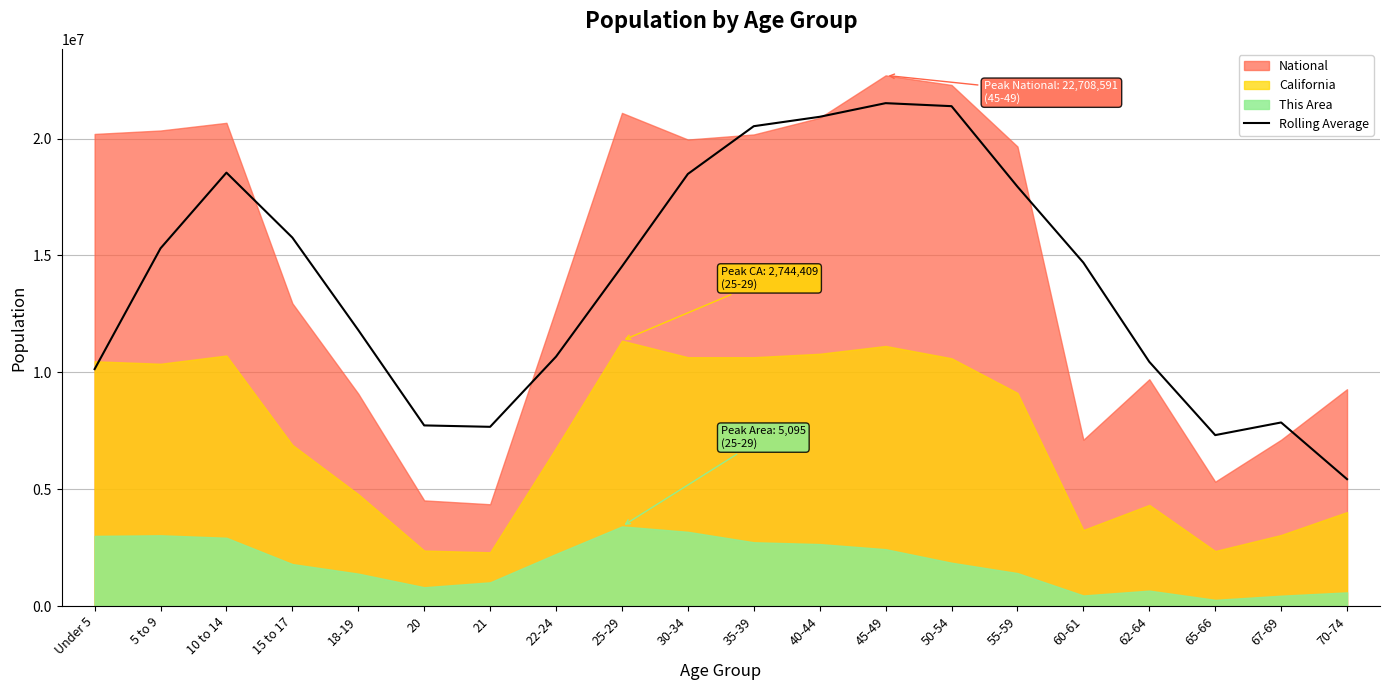

True or false: the data shows 5428357.2 at 70-74.

True